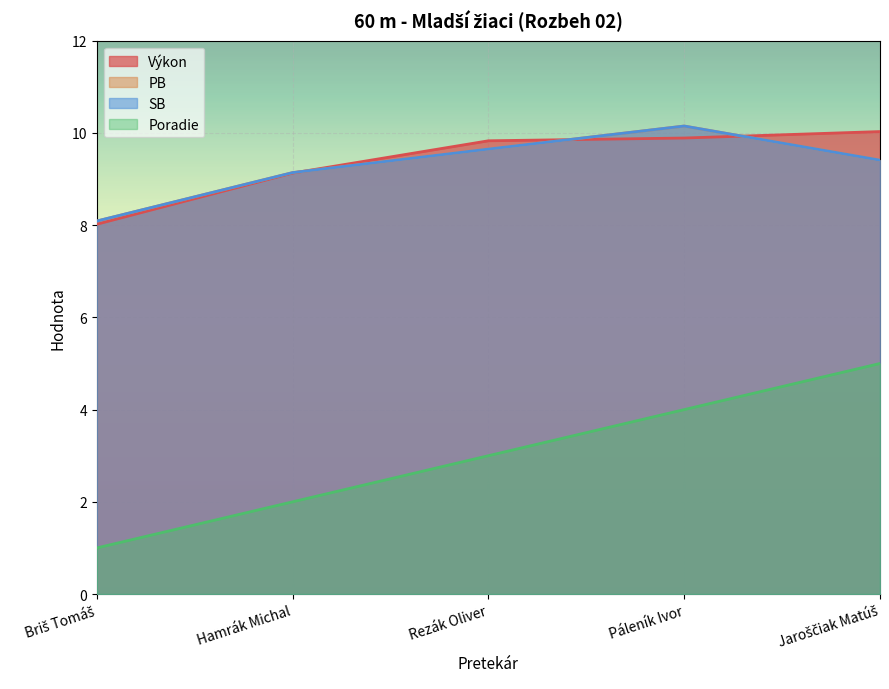

What is the difference between the highest and lowest values at Jaroščiak Matúš?

5.0